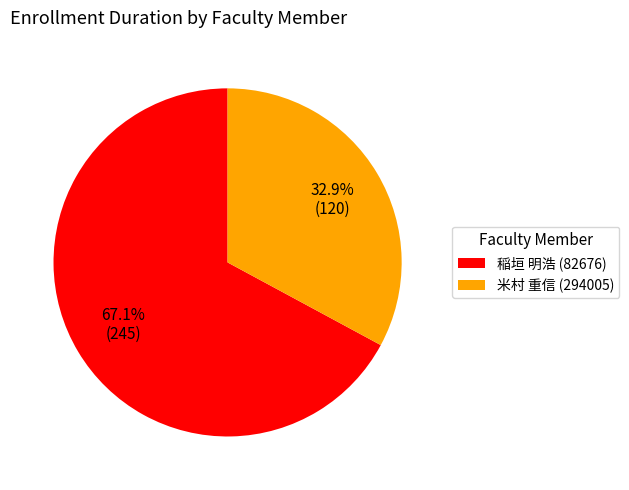

Does 稲垣 明浩 (82676) account for over 50% of the chart?

Yes